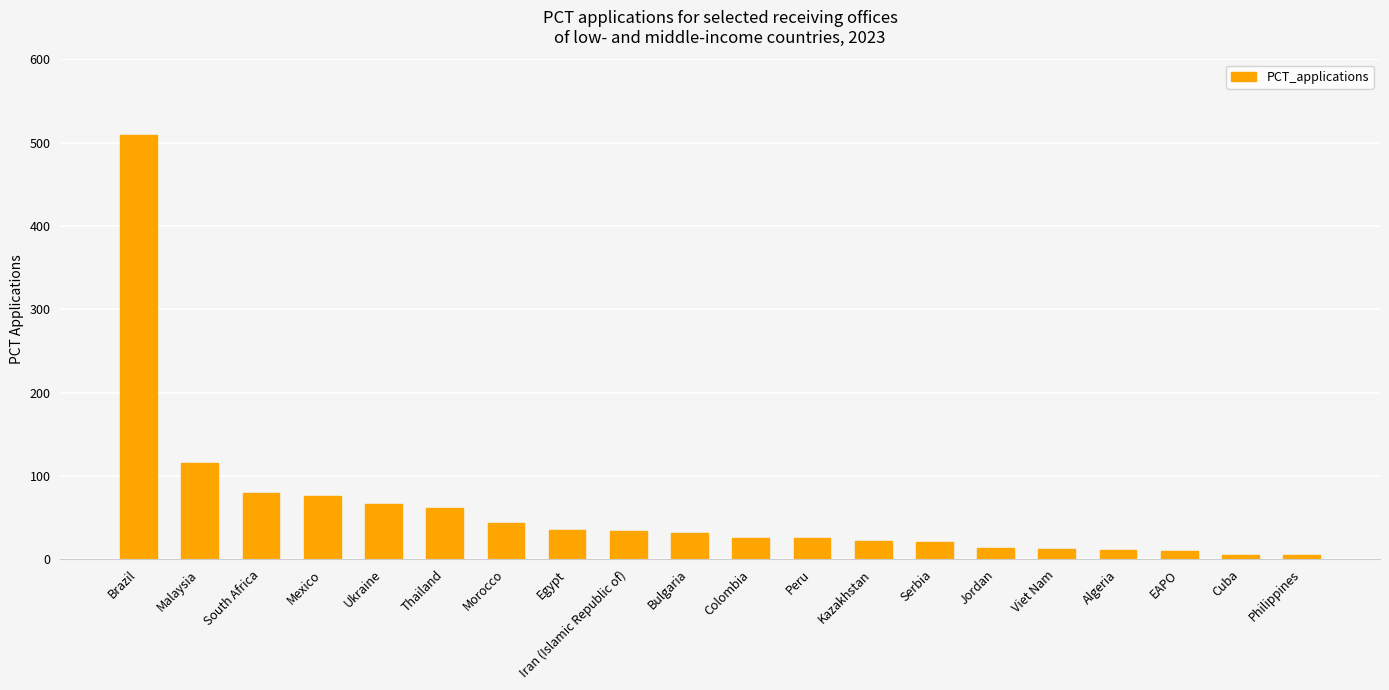

What is the label of the 7th bar from the left?

Morocco